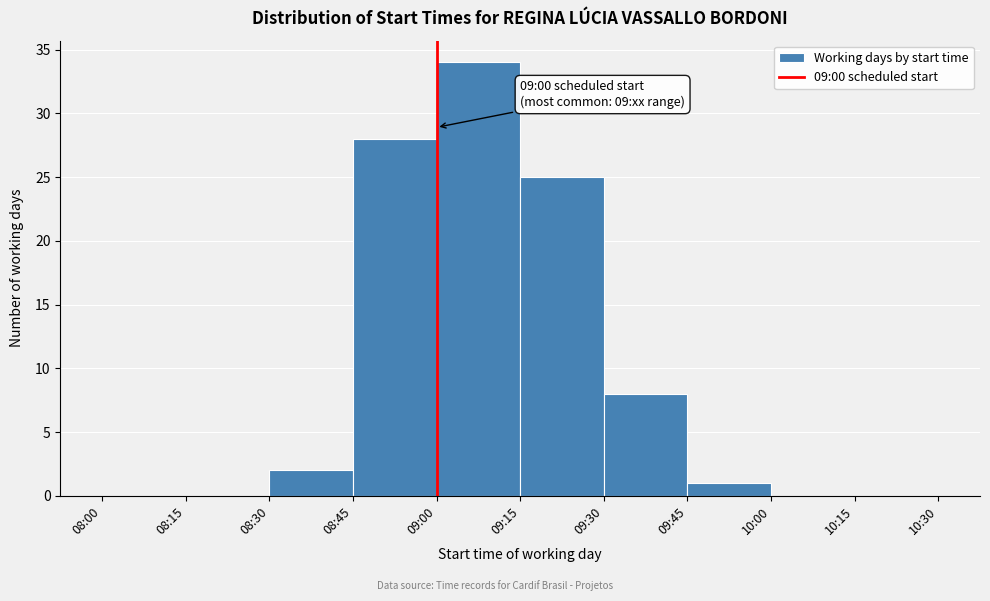

Reading left to right, list all the values displayed in this chart.

08:00=0	08:15=0	08:30=2	08:45=28	09:00=34	09:15=25	09:30=8	09:45=1	10:00=0	10:15=0